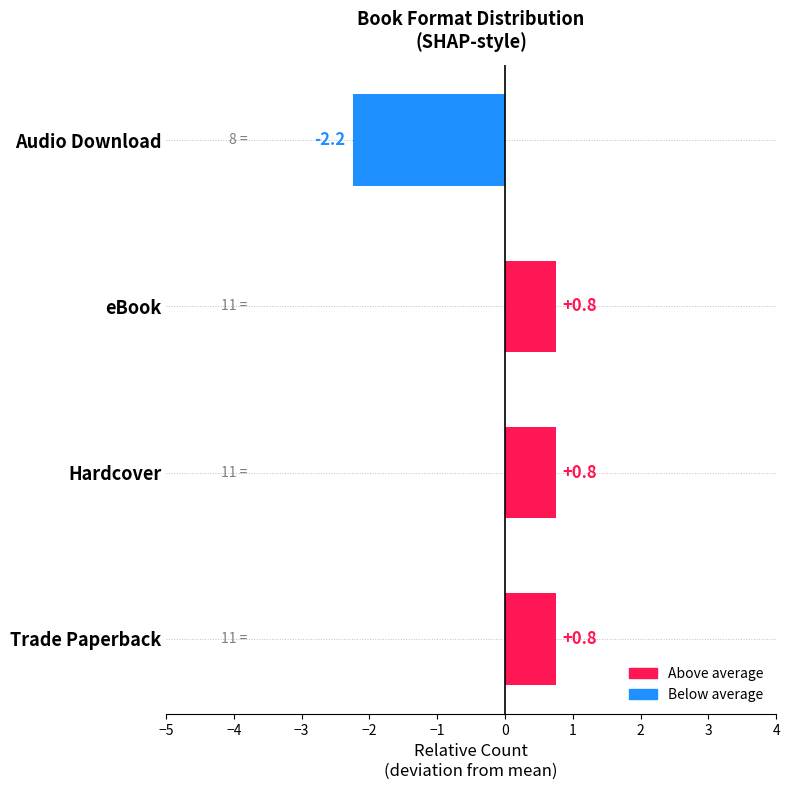

How many bars are there in total?

4